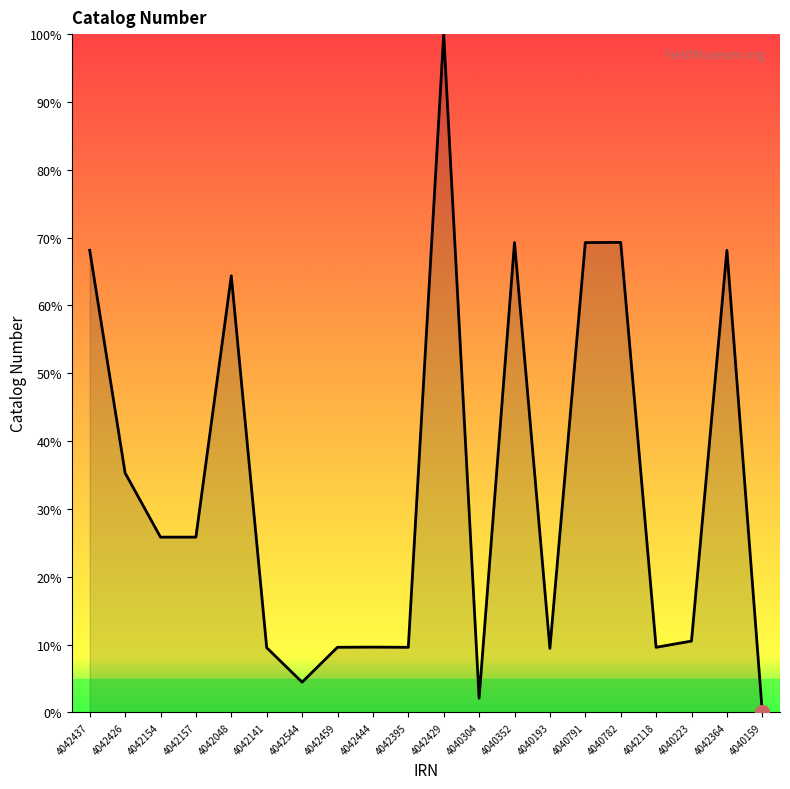

Which has a higher value, 4040791 or 4042426?

4040791